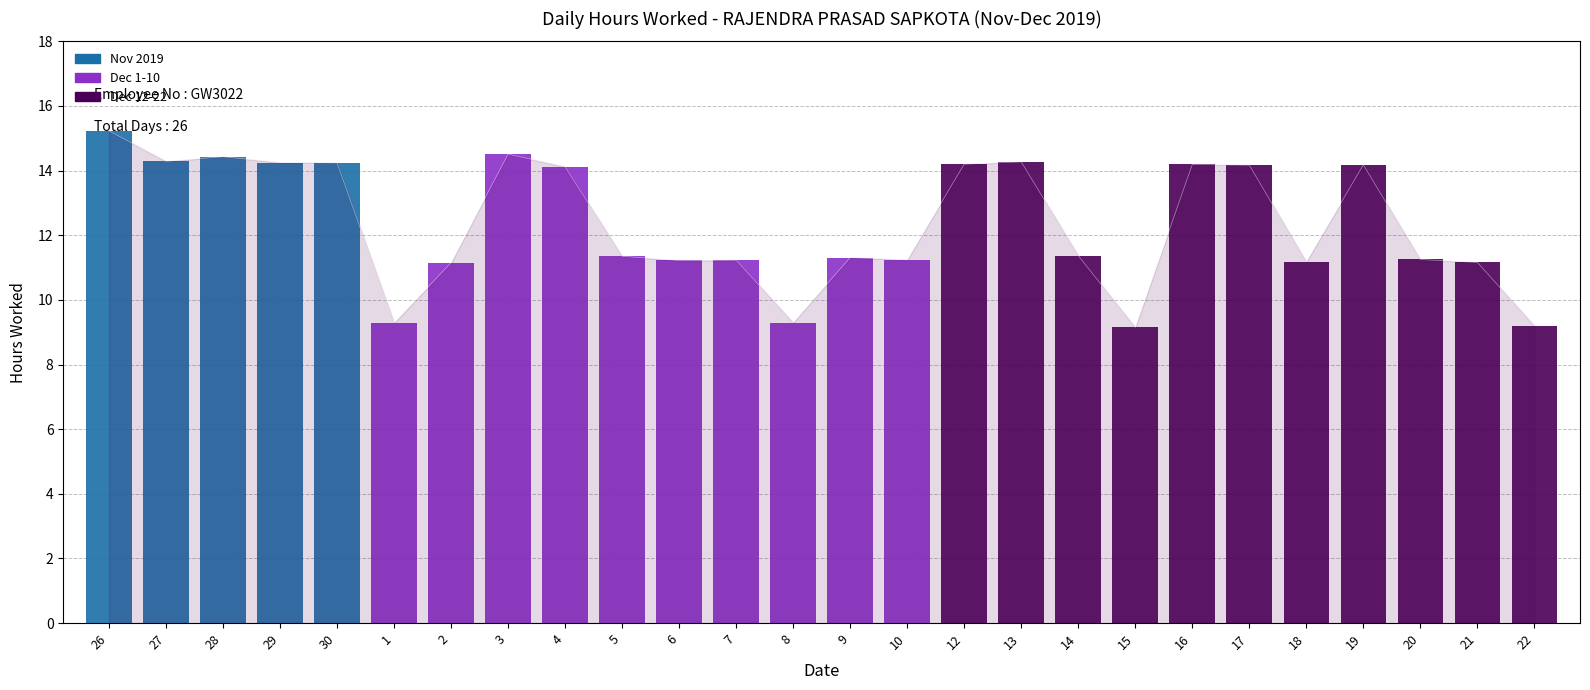

What is the maximum value shown in the chart?

15.2